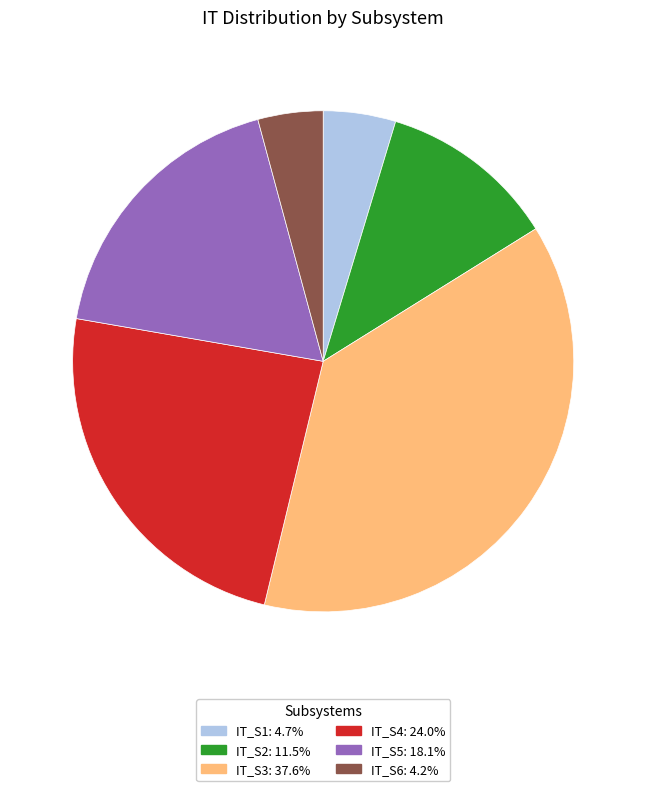

Approximately how many times larger is the value at IT_S5 compared to IT_S6?

4.3